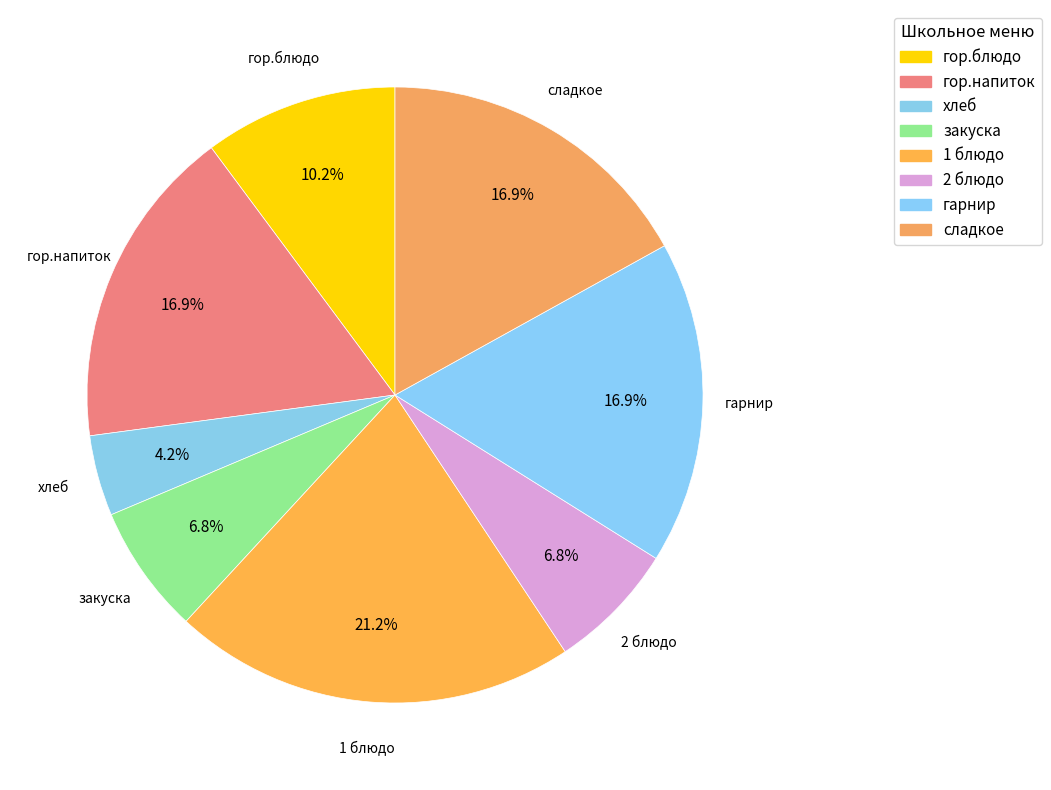

Which category has the biggest portion of the pie?

1 блюдо